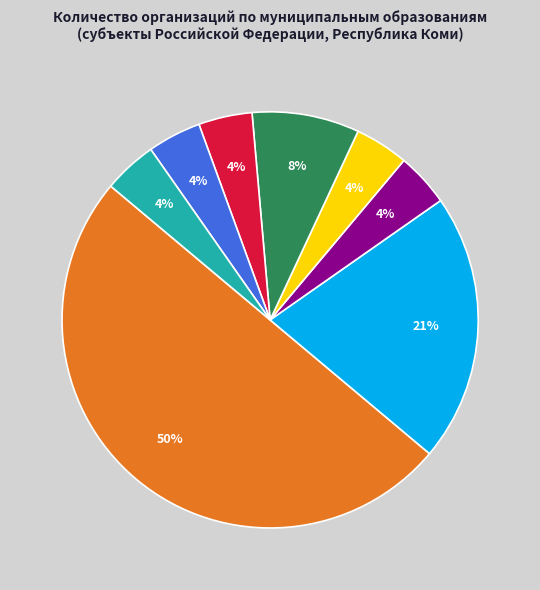

To the nearest percent, what is the average slice percentage?

12%